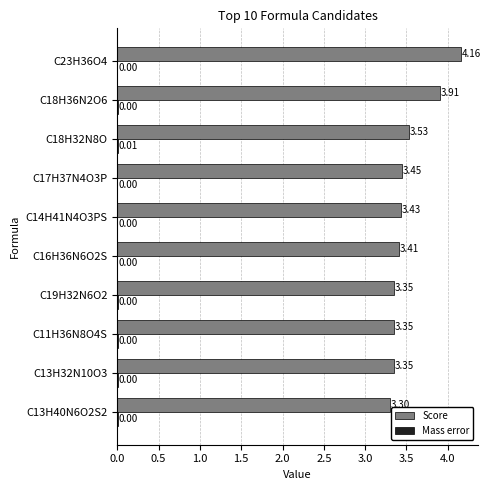

At which category is the sum across all series the highest?

C23H36O4